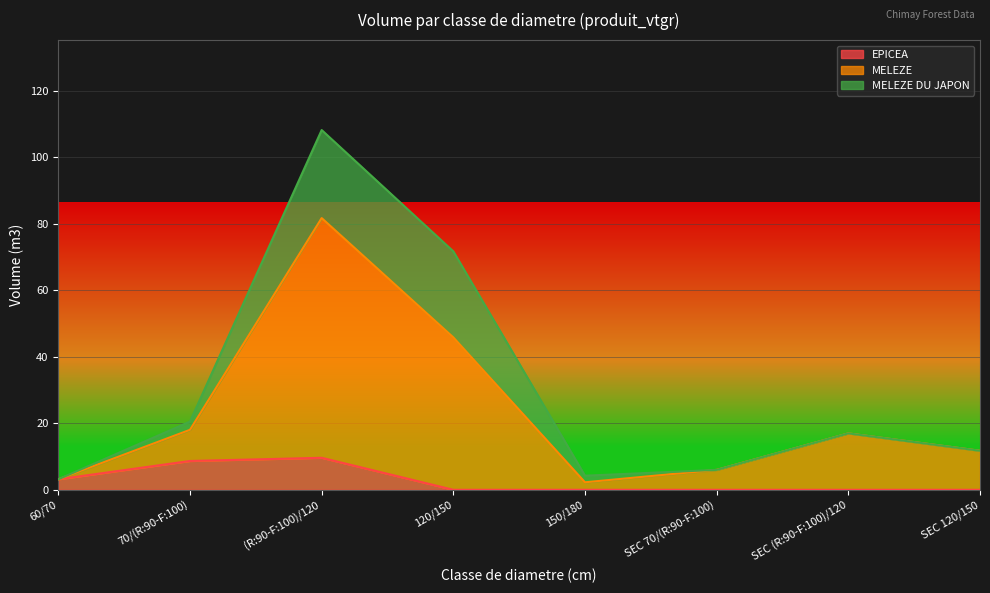

Rank the series at 150/180 from lowest to highest value.

EPICEA, MELEZE DU JAPON, MELEZE